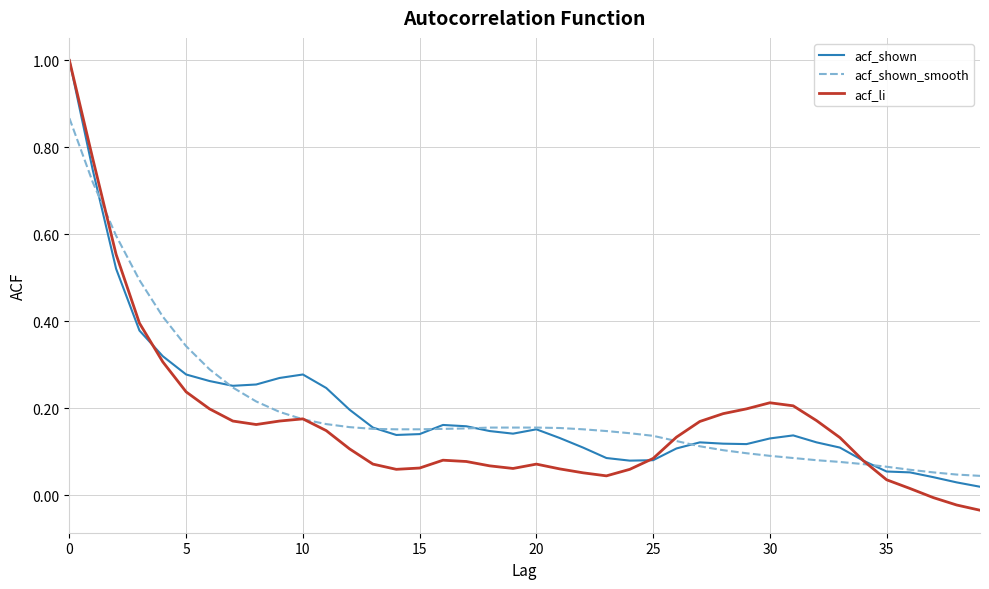

Which series has the widest spread of values?

acf_li